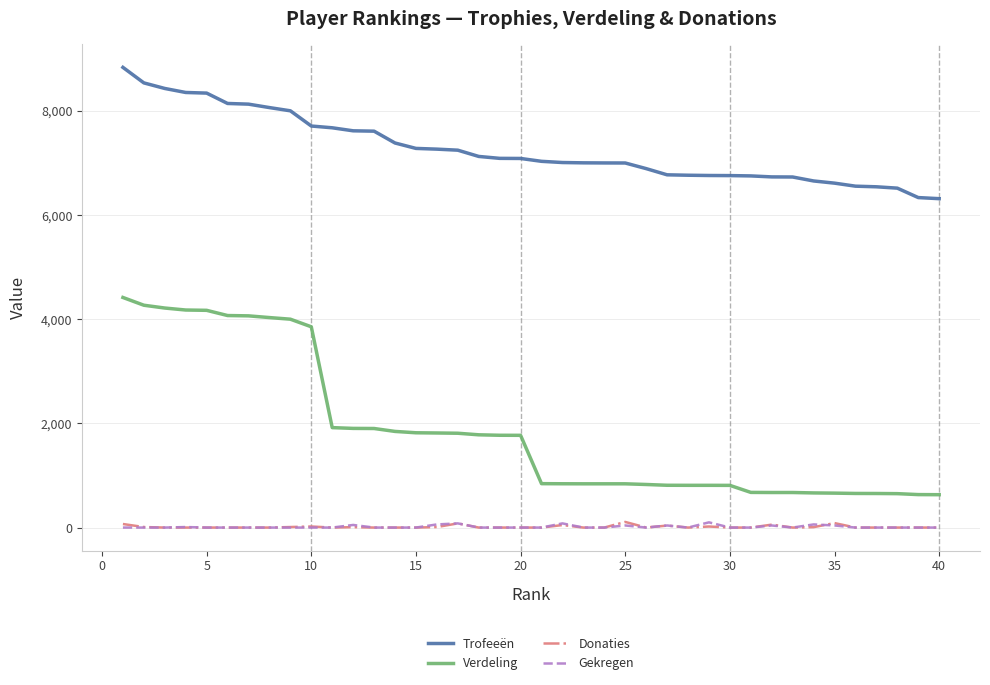

True or false: Verdeling and Gekregen cross at least once.

False